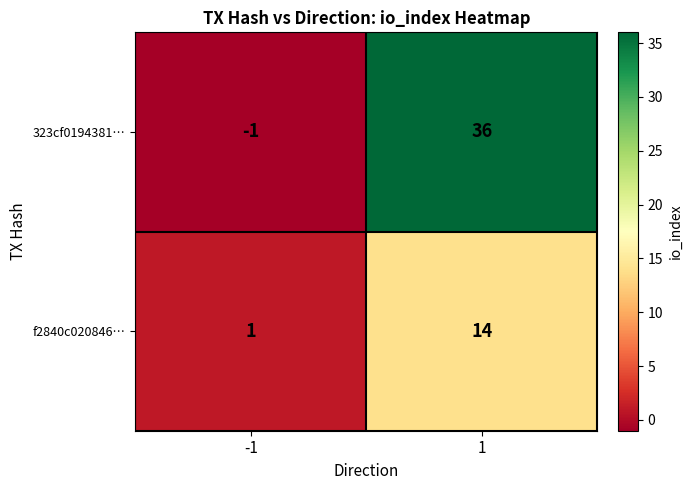

Reading right to left, transcribe all the data shown in this chart.

323cf0194381…: 1=36	-1=-1
f2840c020846…: 1=14	-1=1